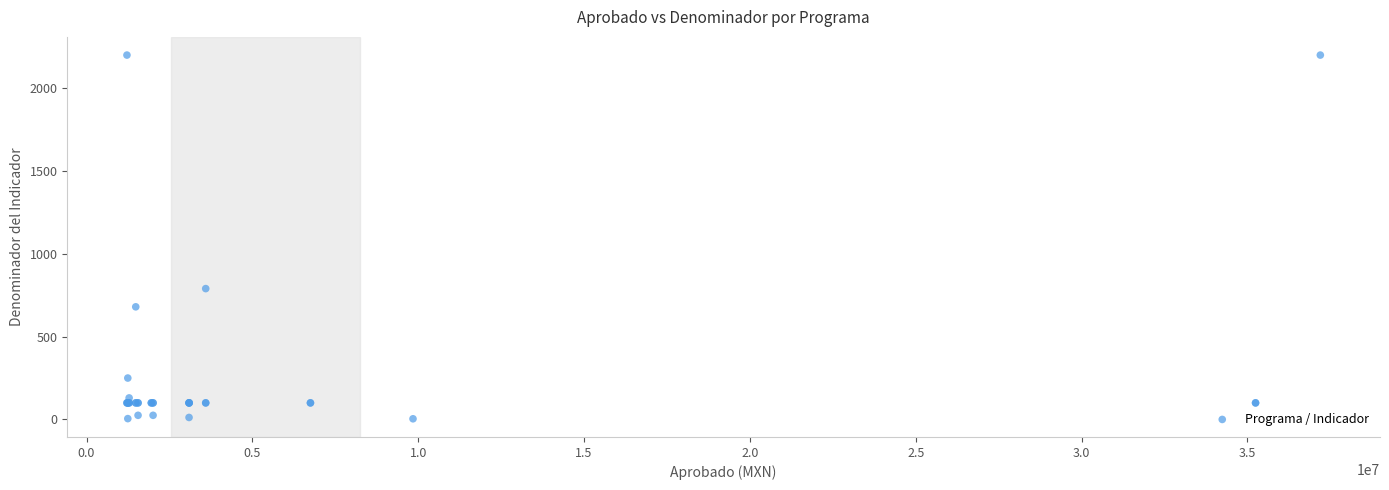

What Y value in the scatter plot is closest to 1102?

790